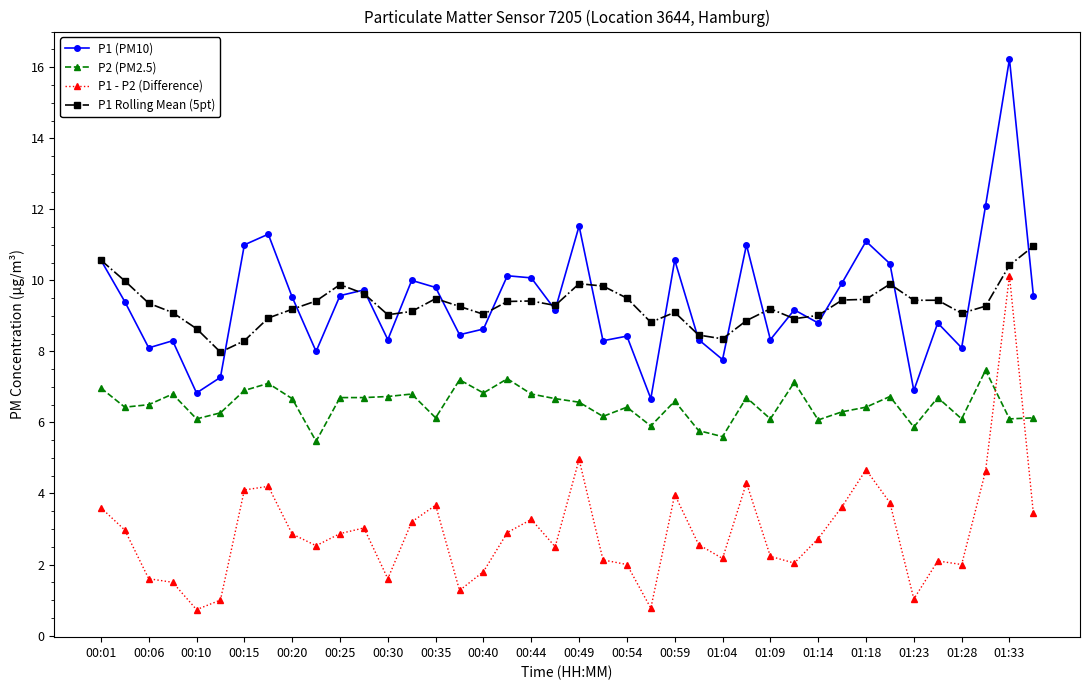

What is the value of the P1 (PM10) point at the 18th from the left?

10.1